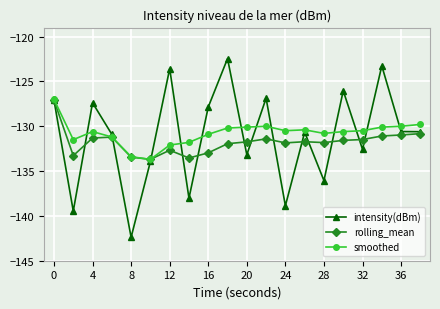

Which series has the widest spread of values?

intensity(dBm)